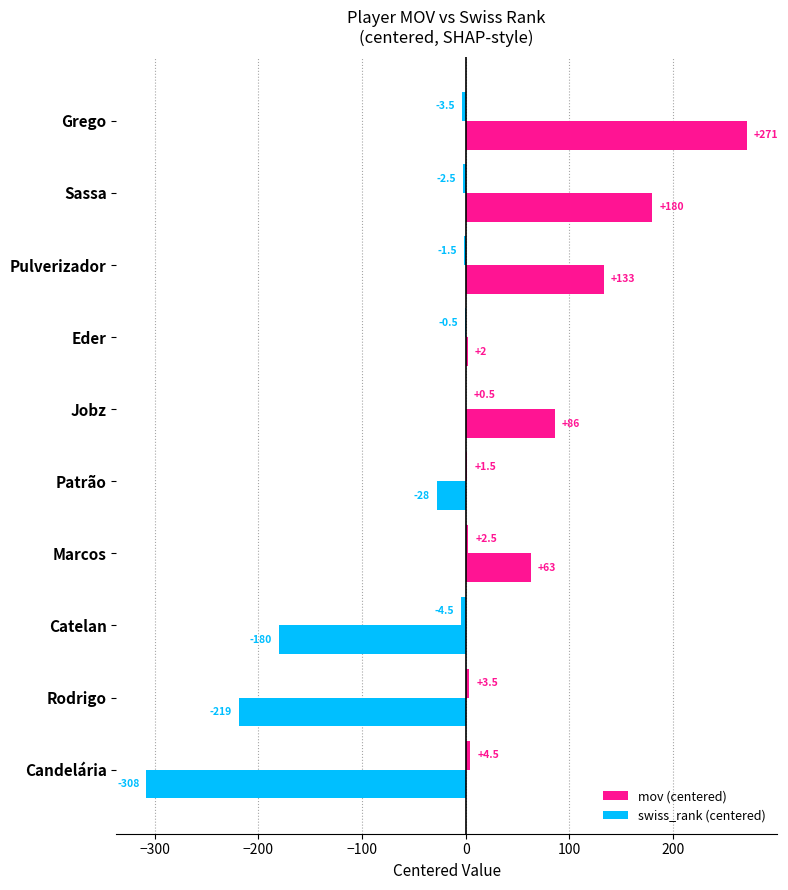

How many data points does each series have?

10